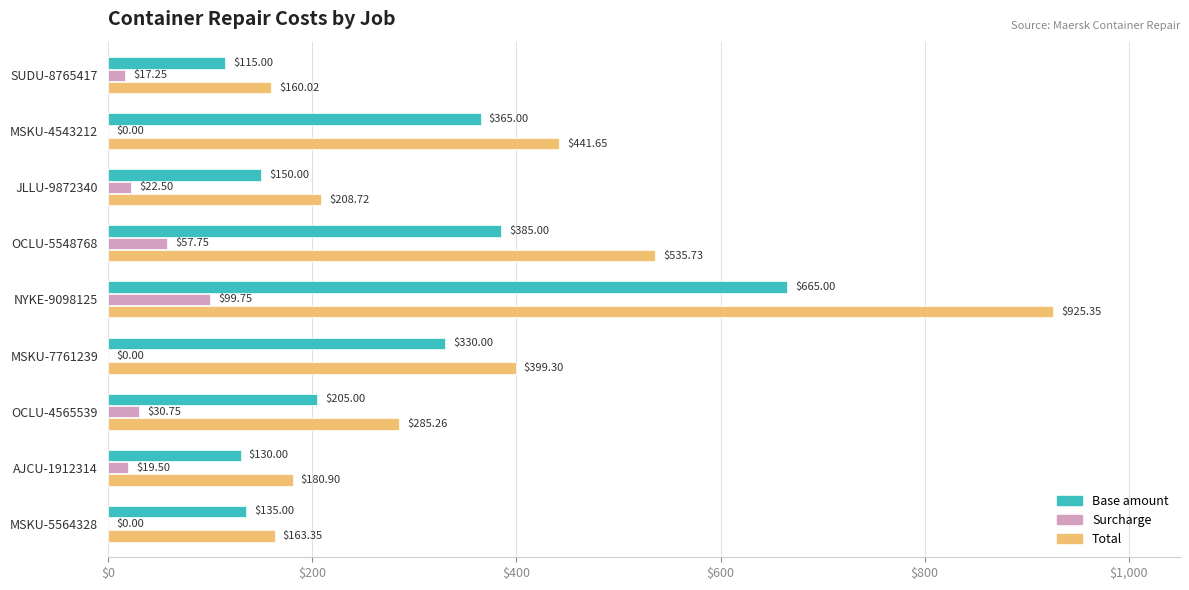

Which series changed the most between MSKU-7761239 and AJCU-1912314?

Total